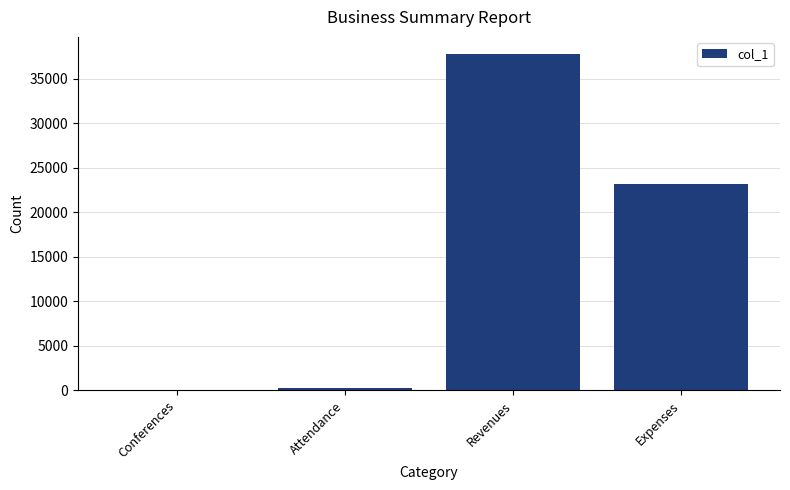

Which category has the highest value across all series?

Revenues